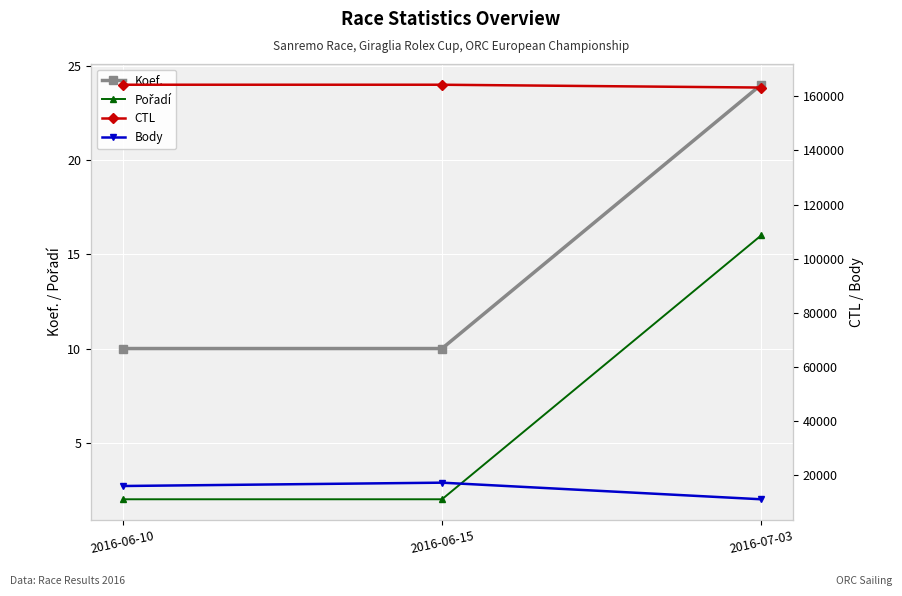

Is the value of CTL at 2016-06-15 greater than the value of Koef. at 2016-06-10?

Yes